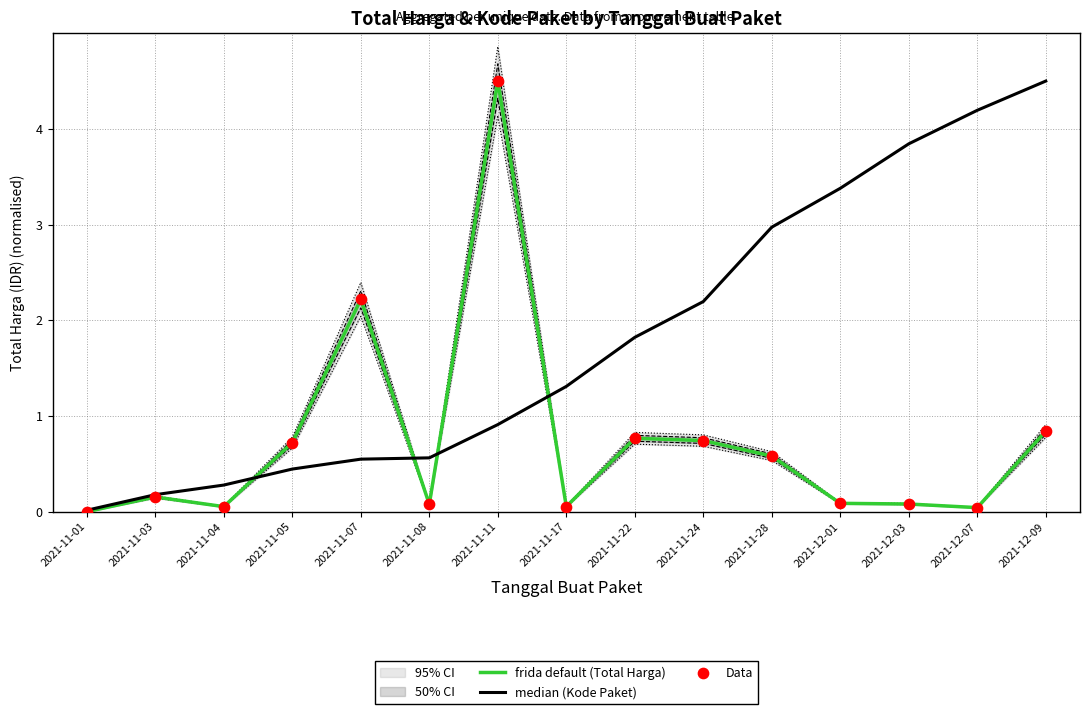

At how many categories does at least one series exceed 3?

5